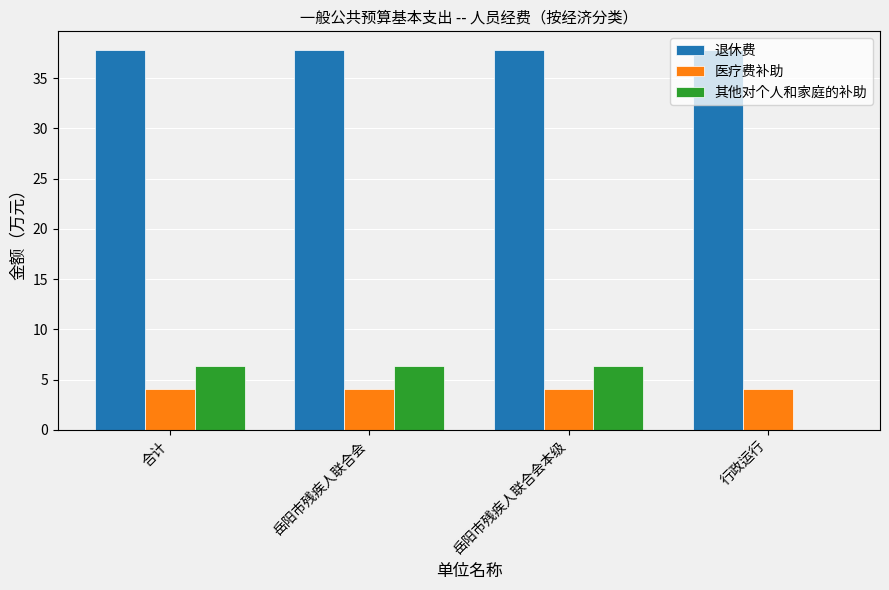

What is the total value across all series at 岳阳市残疾人联合会本级?

48.2